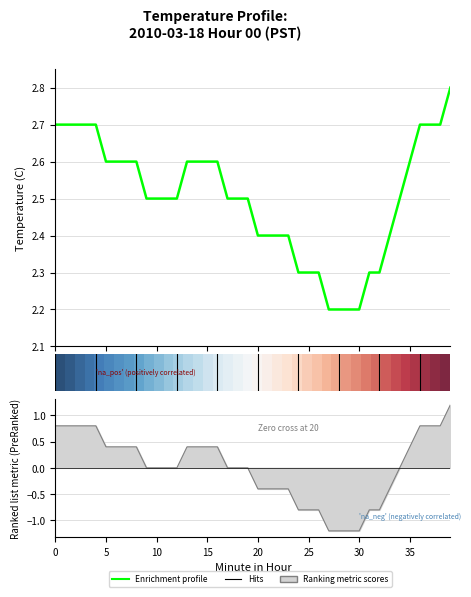

What is the label of the 5th point from the left?

20